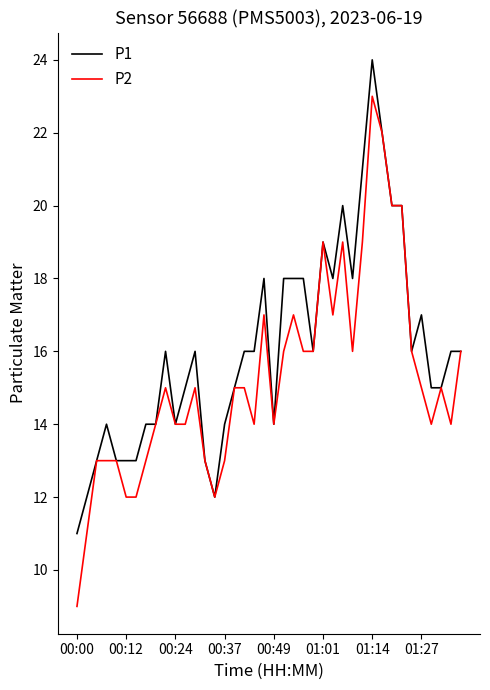

Is this an area chart (filled region under the line)?

No